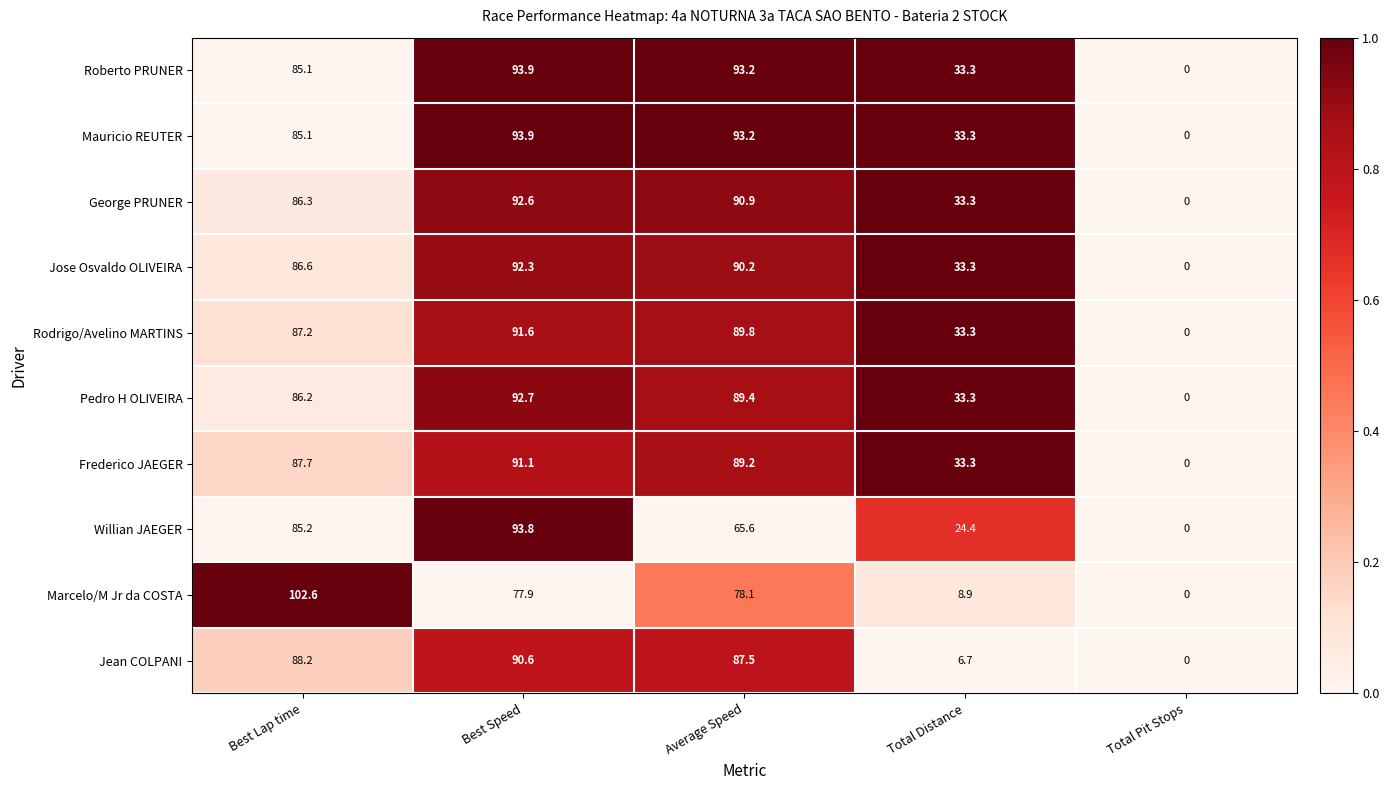

List the labels in order of Willian JAEGER value, smallest first.

Total Pit Stops, Total Distance, Average Speed, Best Lap time, Best Speed